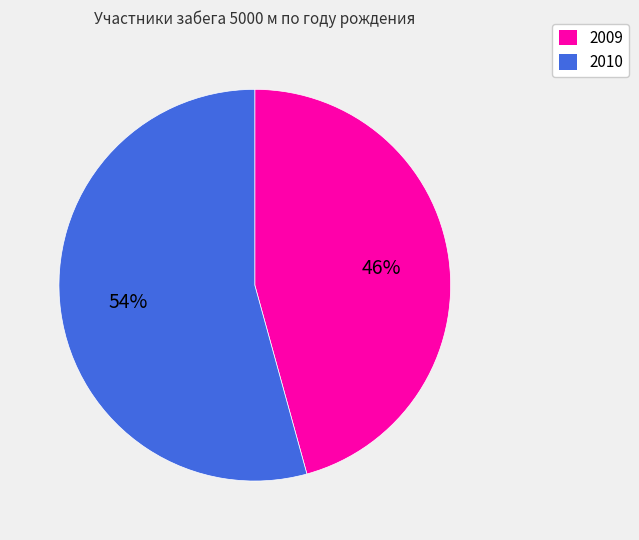

True or false: 2009 accounts for 46% of the total.

True